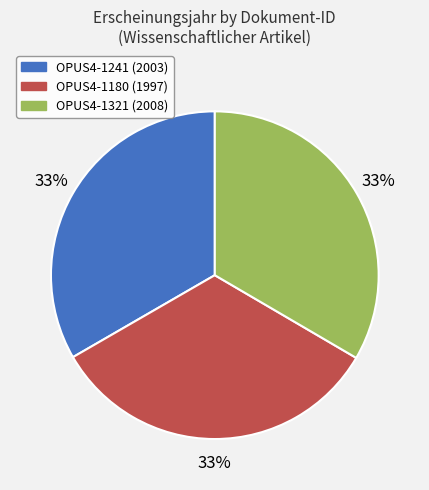

Combined, do OPUS4-1180 and OPUS4-1241 account for over 50%?

Yes